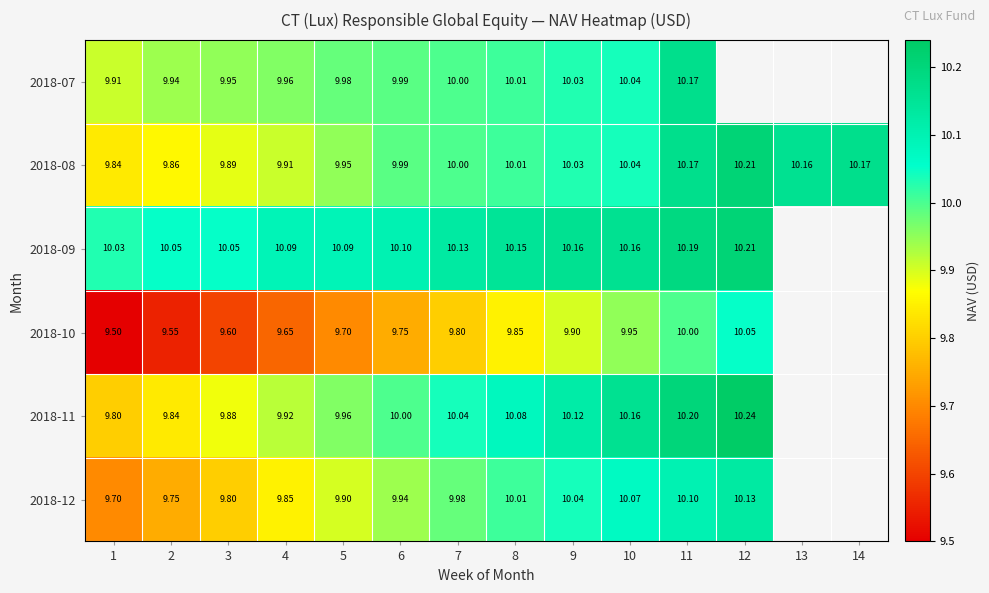

Is the value of 2018-09 at 3 greater than the value of 2018-07 at 2?

Yes